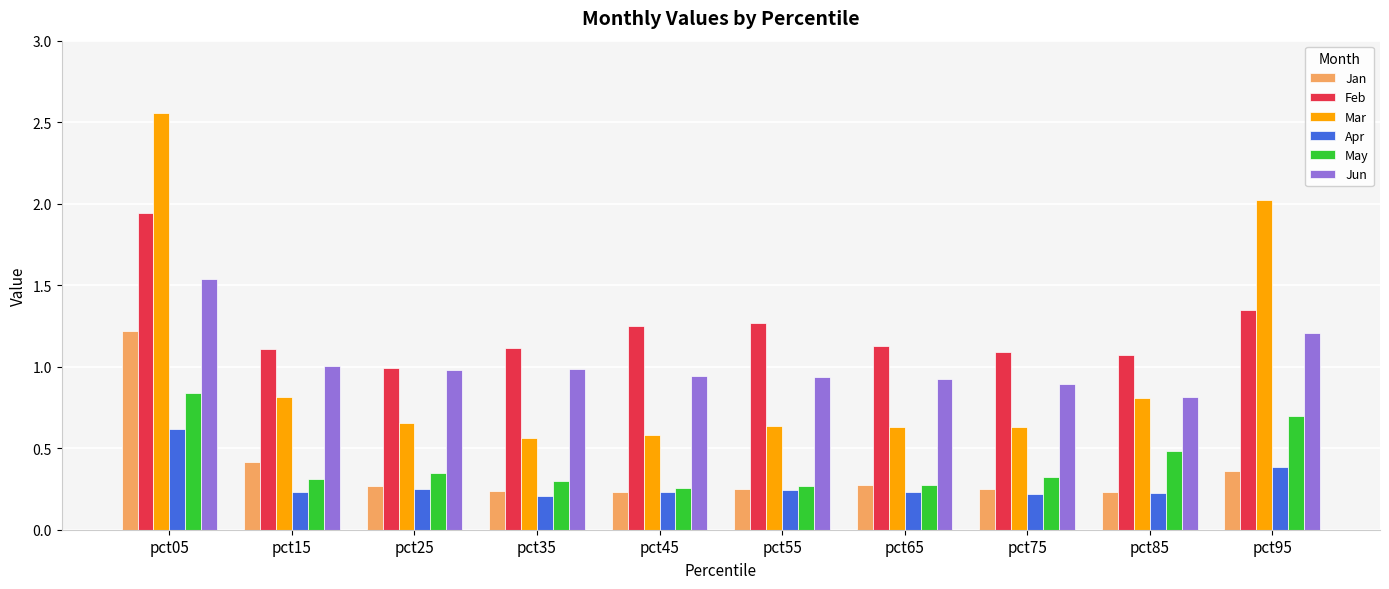

Is it true that Apr equals 0.1 at pct45?

False